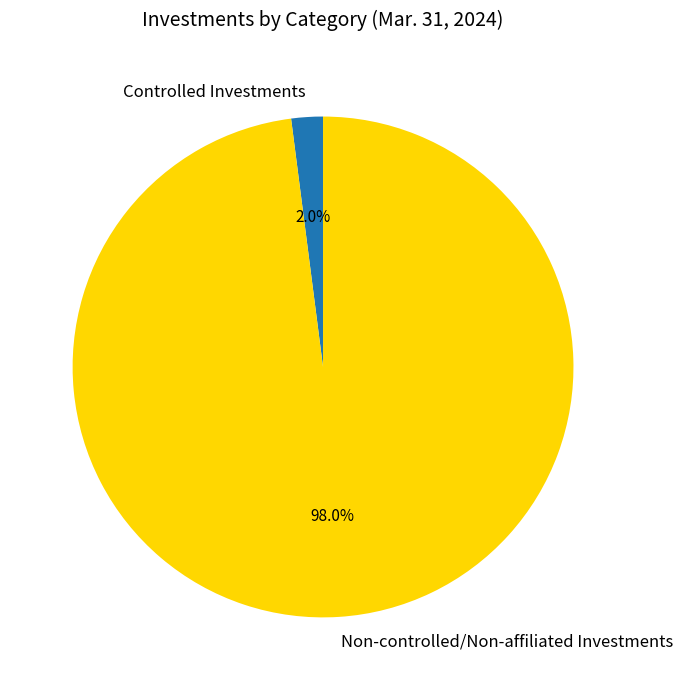

Which slice is the largest?

Non-controlled/Non-affiliated Investments